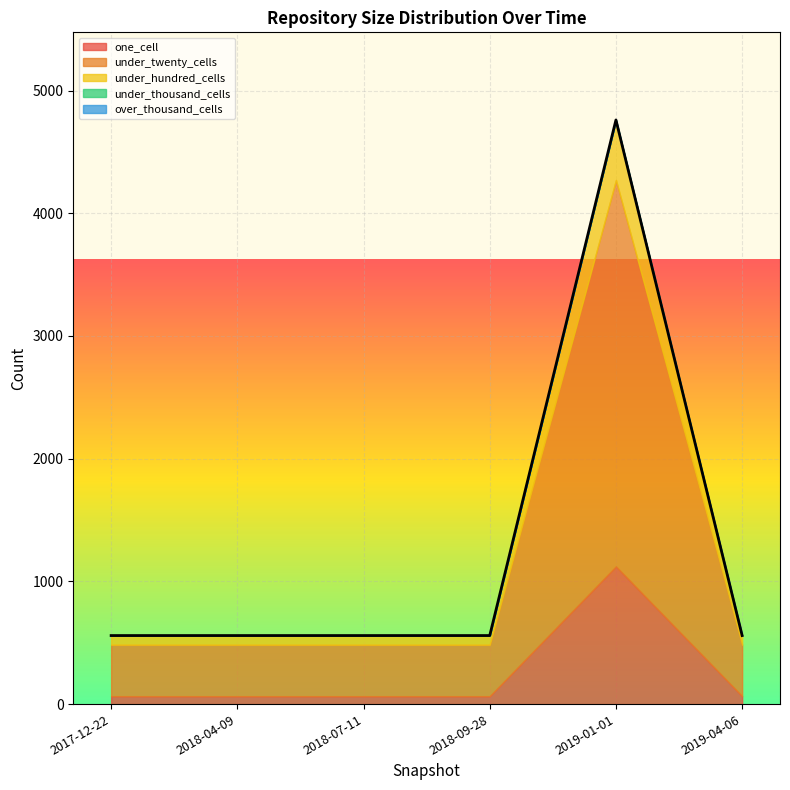

True or false: over_thousand_cells and under_hundred_cells intersect in this chart.

False